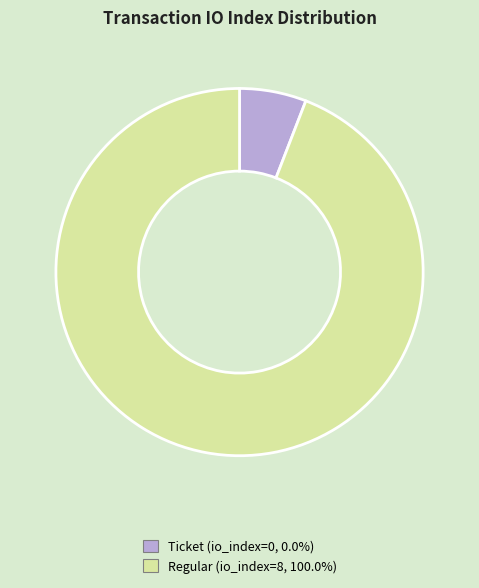

Which has a higher value, Regular or Ticket?

Regular